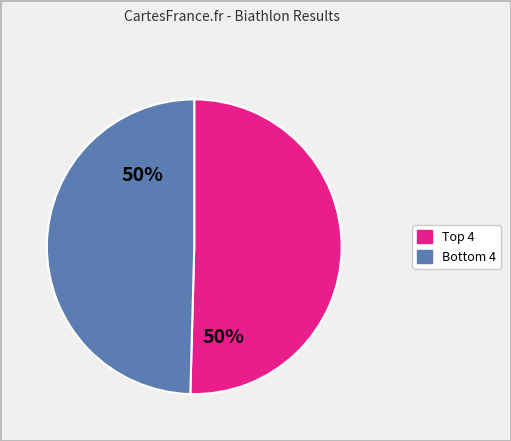

To the nearest percent, what is the average slice percentage?

50%